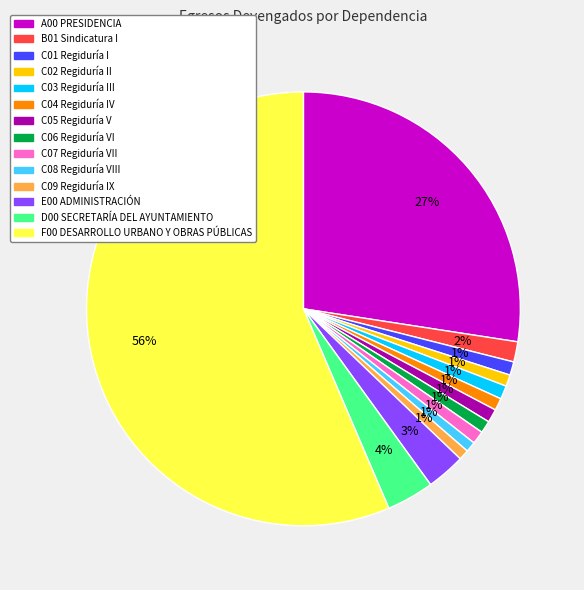

How many slices are in this pie chart?

14